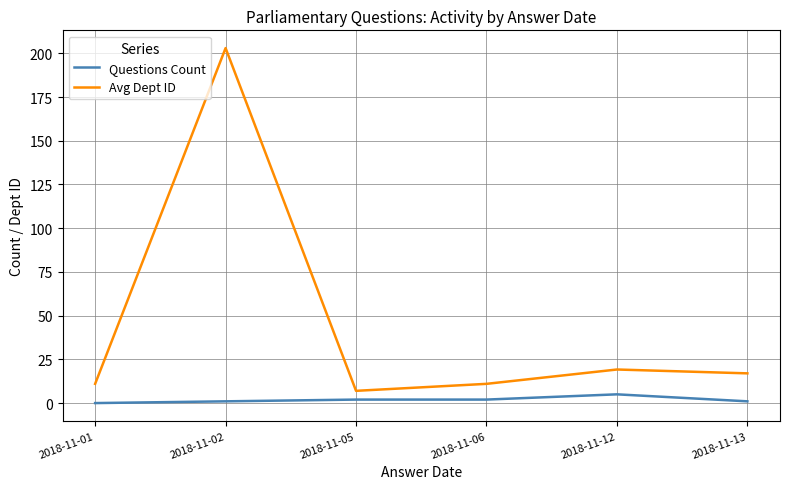

What are all the series names shown in the legend?

Questions Count, Avg Dept ID